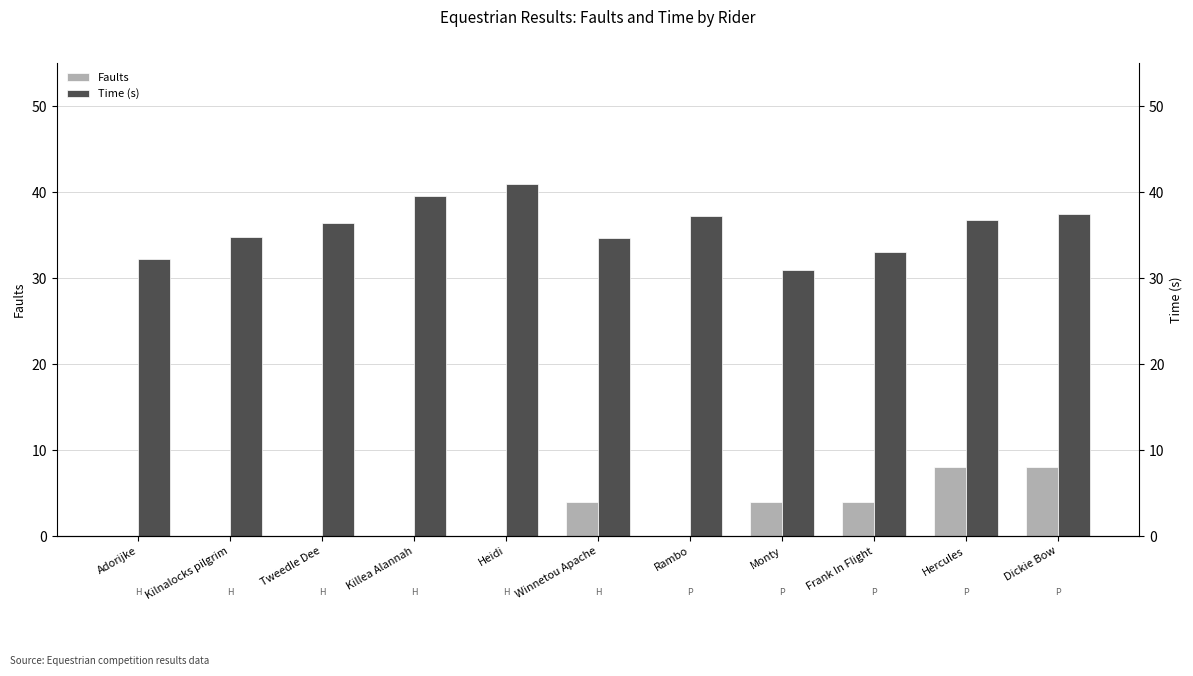

What are all the series names shown in the legend?

Faults, Time (s)